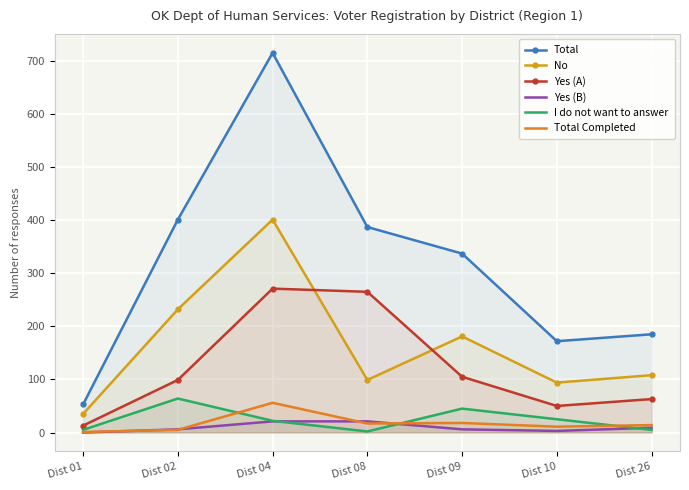

Between Dist 08 and Dist 26, which series saw the biggest shift?

Total